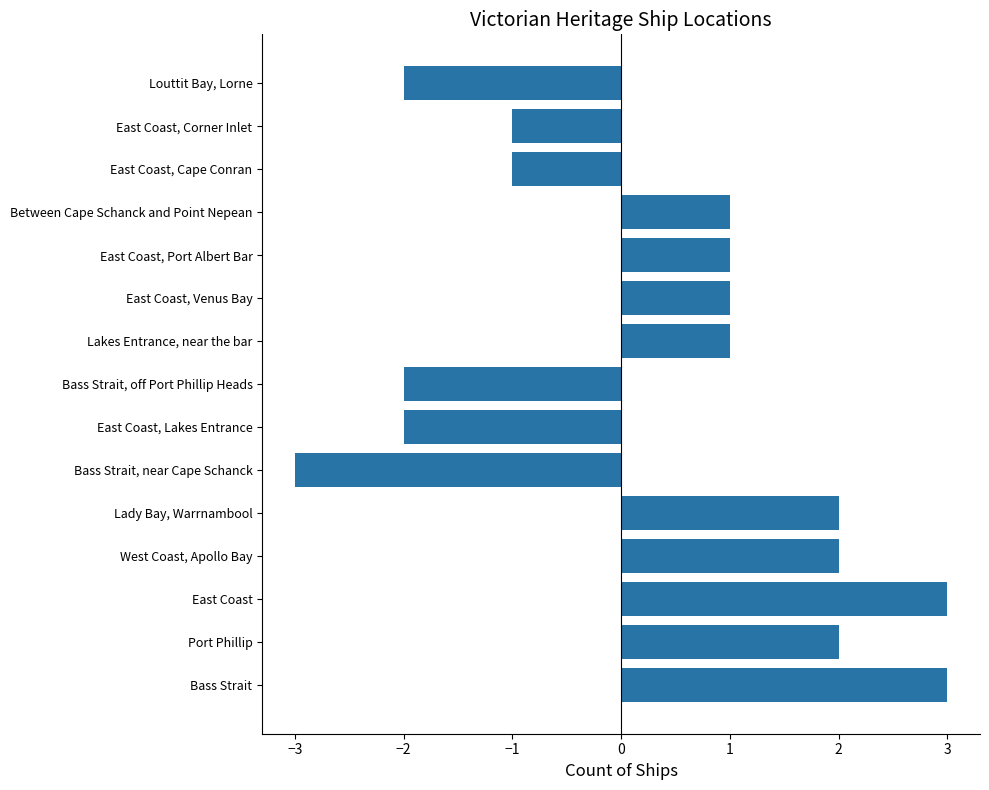

What is the change in value from East Coast, Lakes Entrance to Lakes Entrance, near the bar?

+3